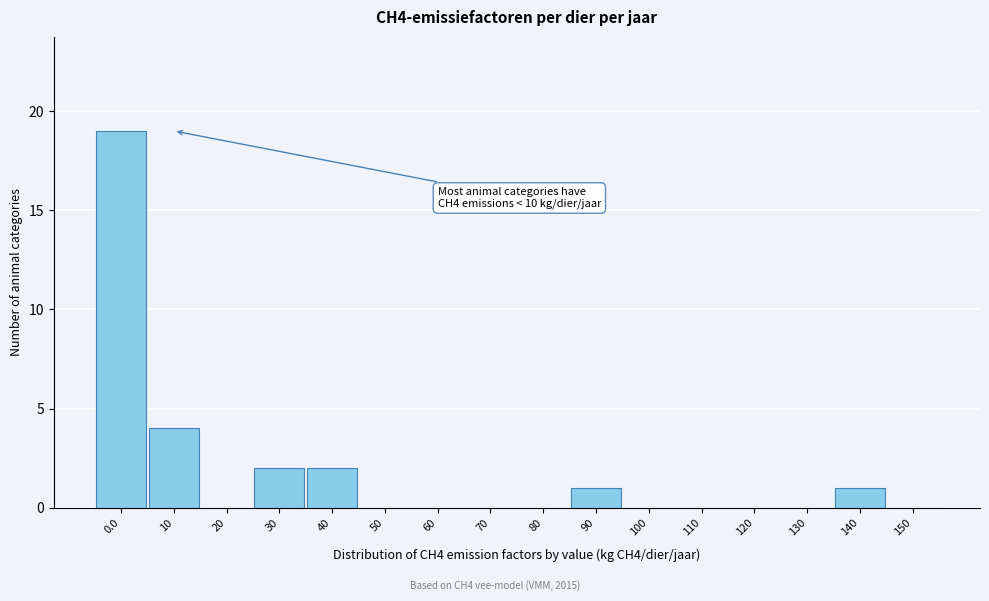

Reading left to right, extract all data points from this chart.

0.0=19	10=4	20=0	30=2	40=2	50=0	60=0	70=0	80=0	90=1	100=0	110=0	120=0	130=0	140=1	150=0